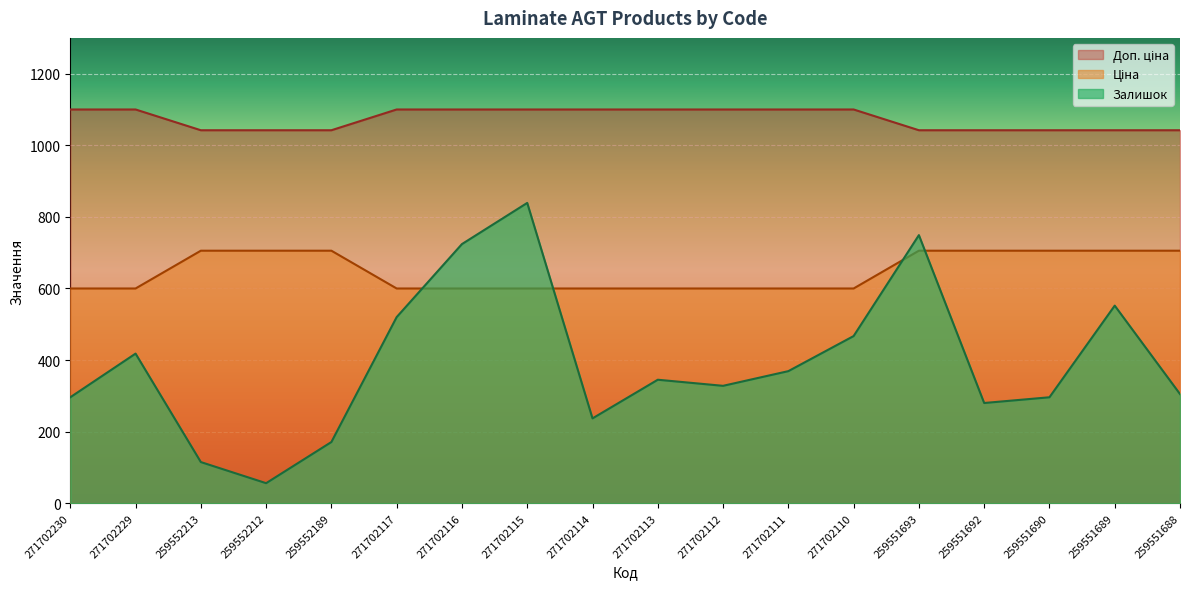

The value of Ціна at 271702114 is 1496.6. True or false?

False